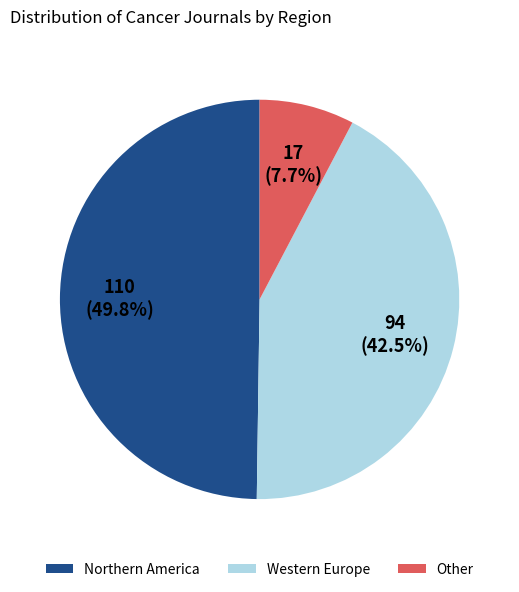

Between Northern America and Other, which is larger?

Northern America